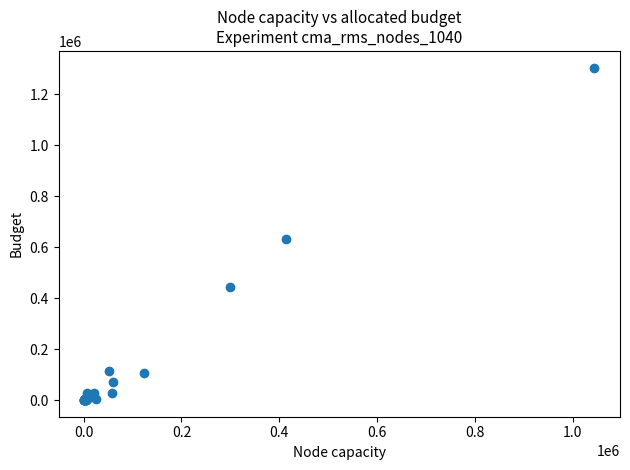

What Y value in the scatter plot is closest to 652591?

632277